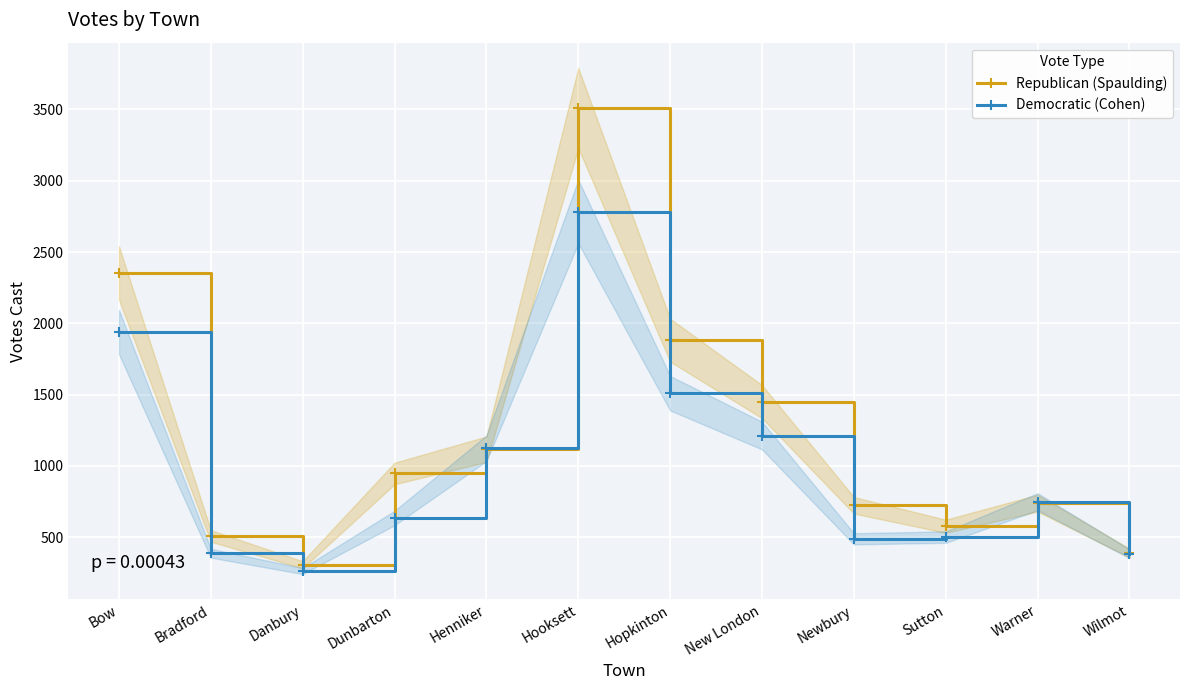

At New London, list the series in order from smallest to largest.

Democratic (Cohen), Republican (Spaulding)